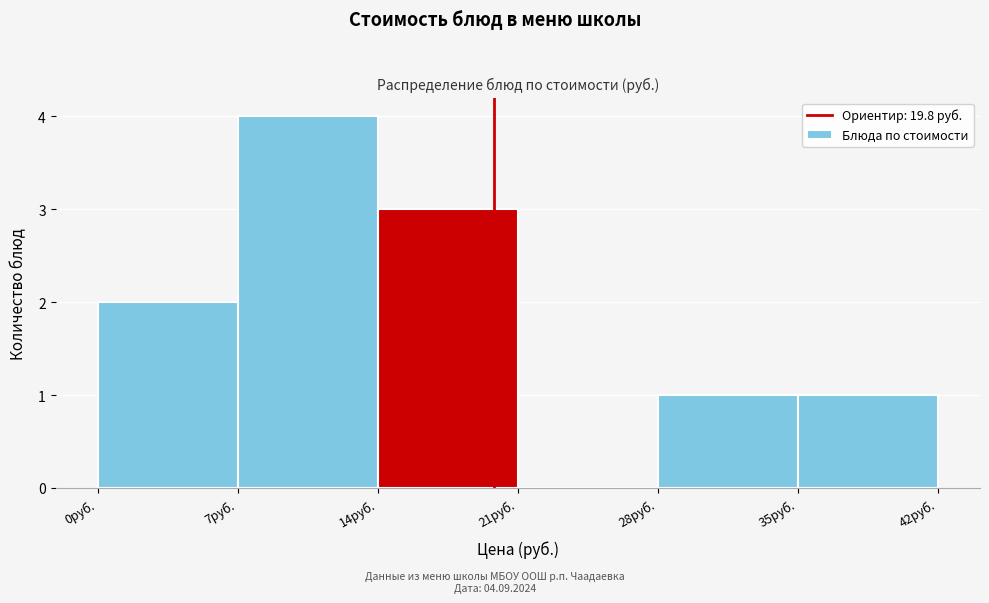

Reading left to right, list every bar in this chart as the range it spans on the x-axis followed by its height. The values are not printed on the chart, so give them approximately, as read against the axis.

0 to 7: 2
7 to 14: 4
14 to 21: 3
21 to 28: 0
28 to 35: 1
35 to 42: 1